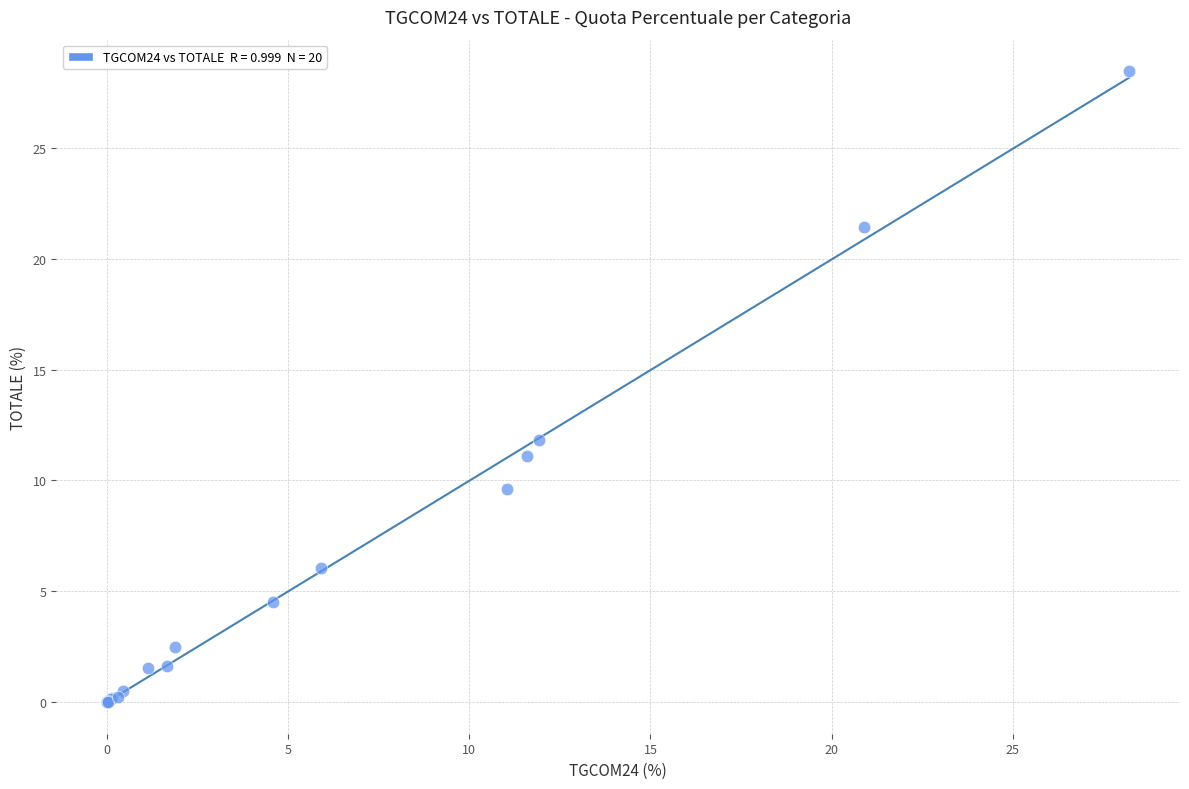

What Y value in the scatter plot is closest to 14?

11.8